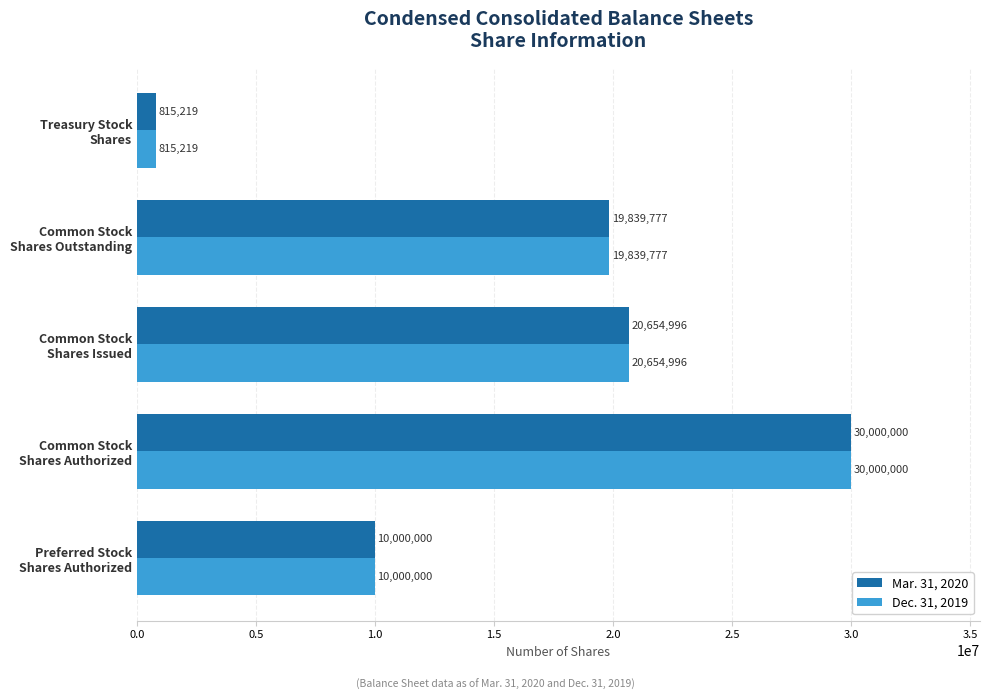

What is the greatest value displayed?

30000000